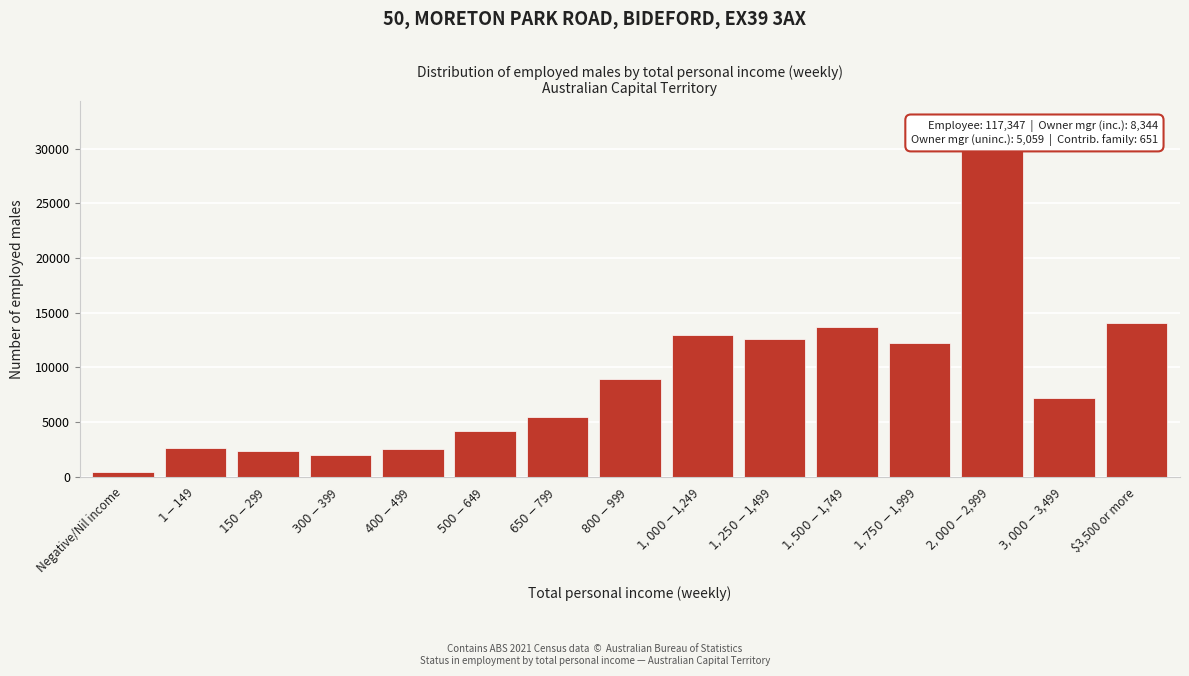

The value at $3,500 or more is 14036. True or false?

True